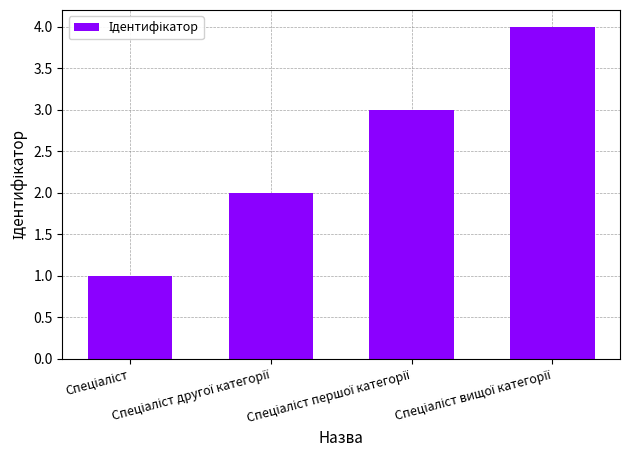

What is the maximum value shown in the chart?

4